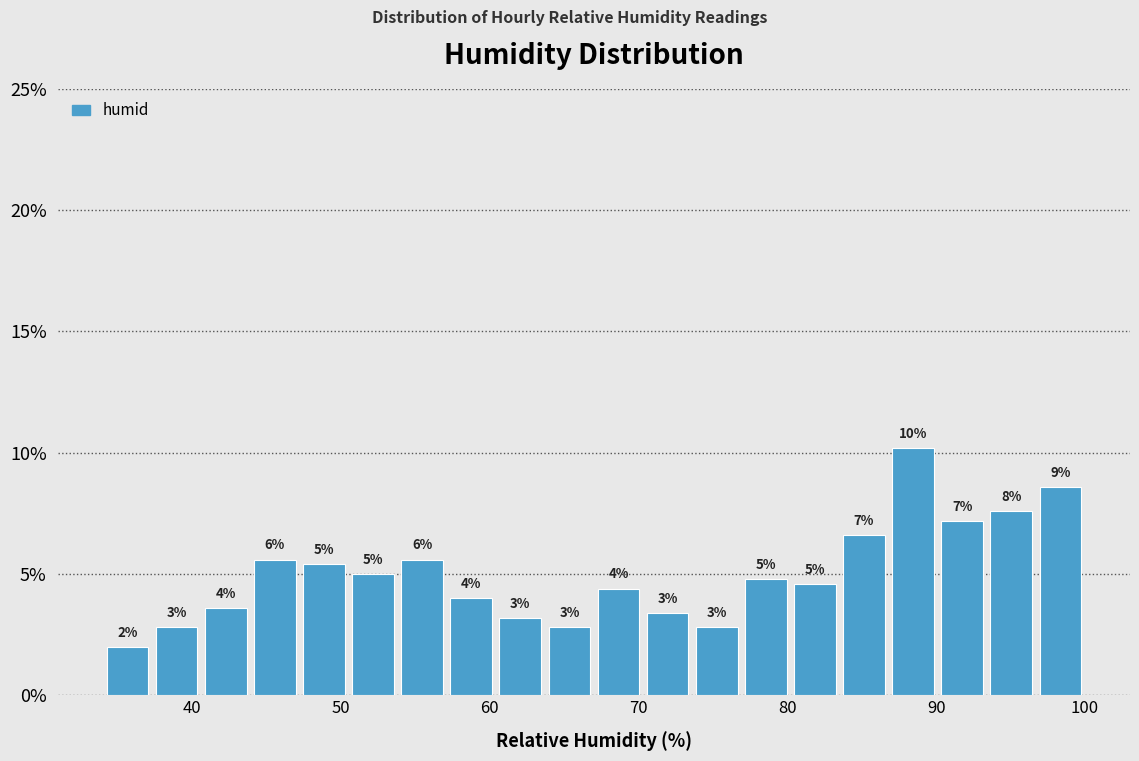

Around what value on the x-axis is the tallest bar? Give the approximate position of its centre, as read against the axis.

88